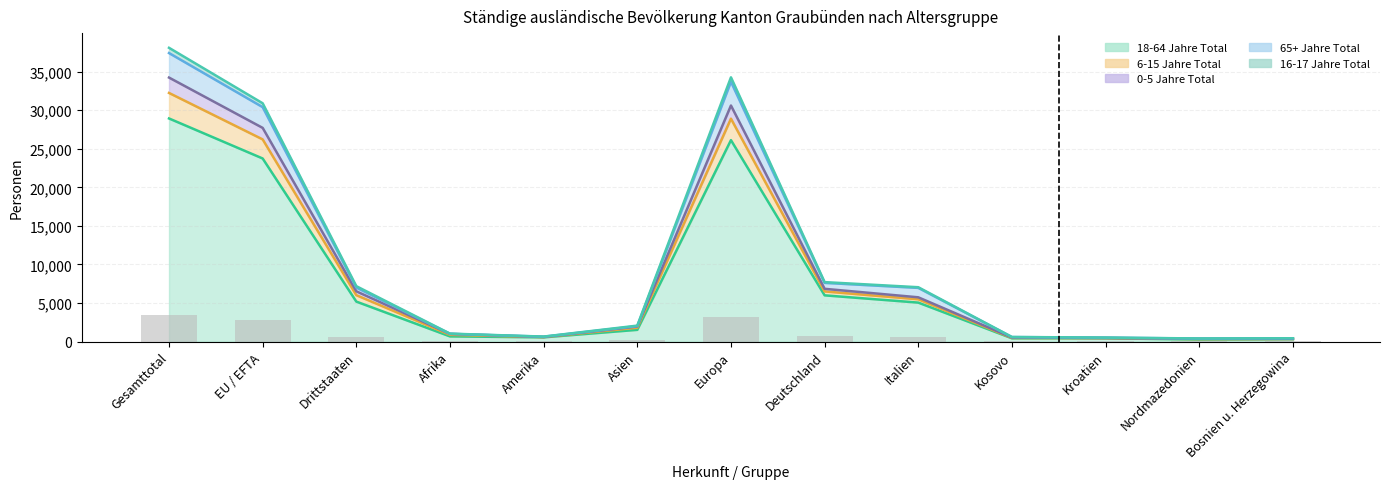

What is the label of the 11th bar from the left?

Kroatien